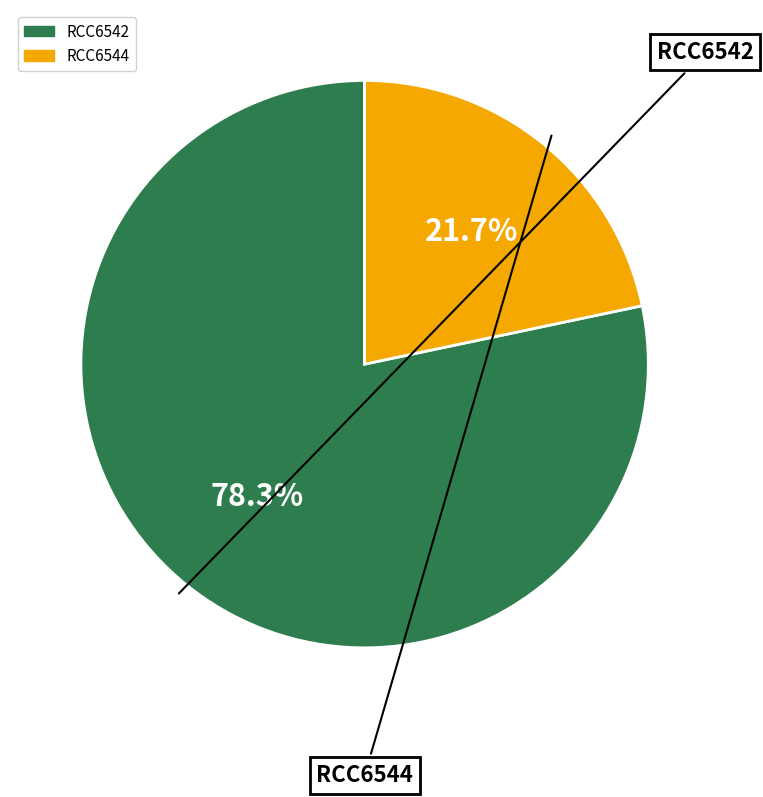

Does any single category account for the majority?

Yes